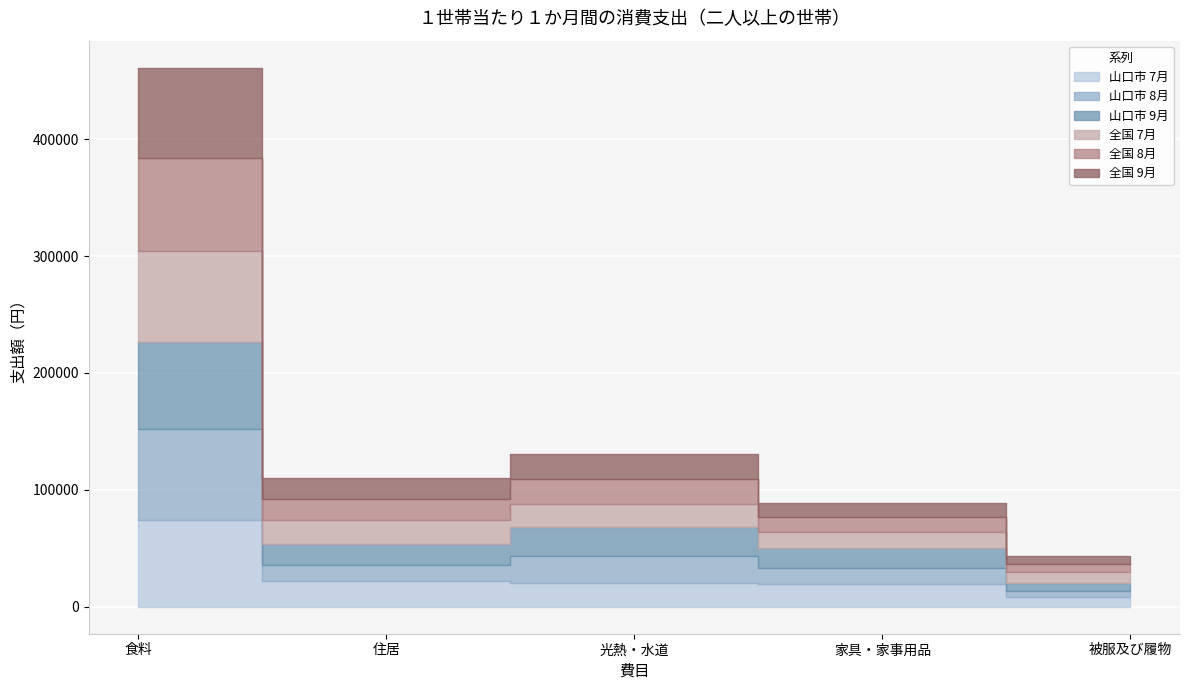

What are all the series names shown in the legend?

山口市 7月, 山口市 8月, 山口市 9月, 全国 7月, 全国 8月, 全国 9月